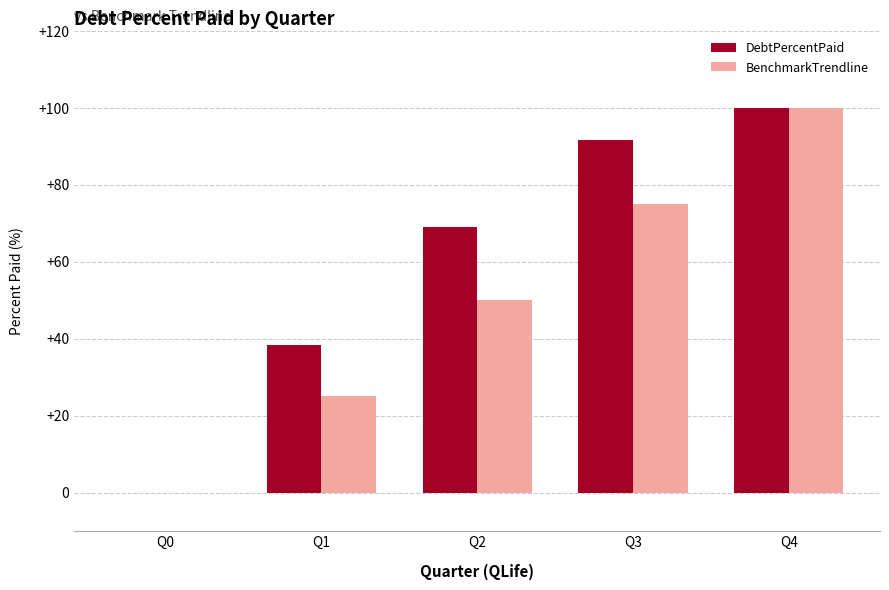

How many positive values does the BenchmarkTrendline series have?

4